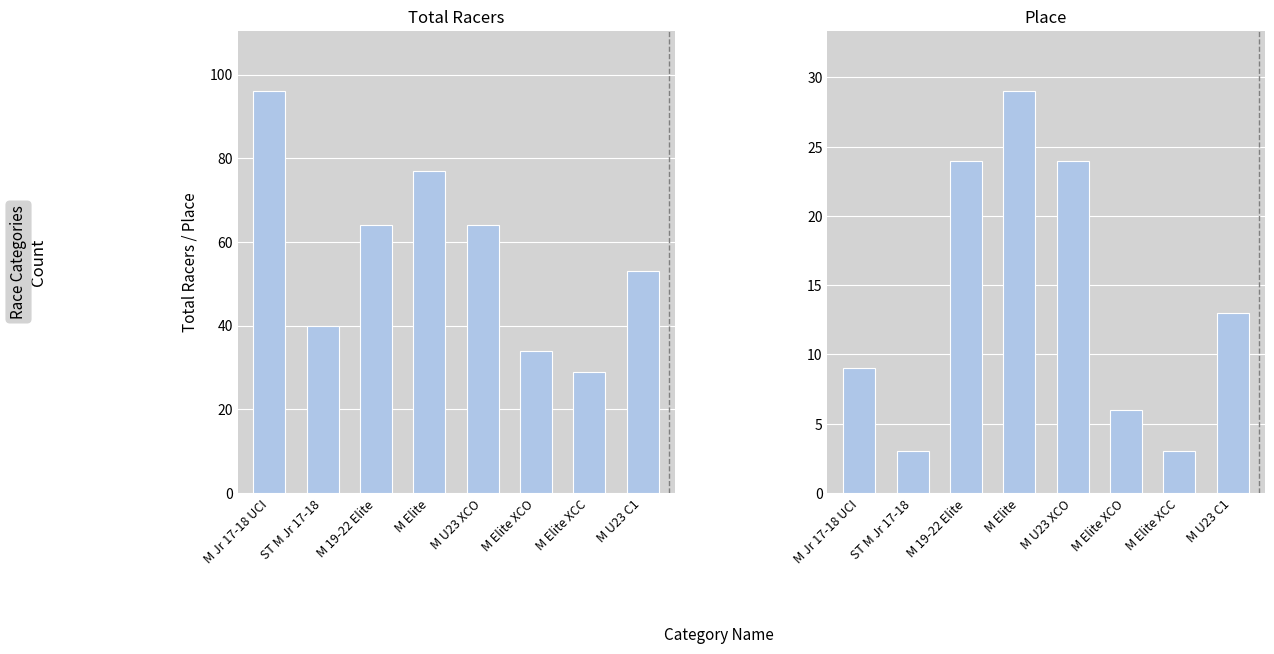

At which category does the chart reach its minimum across all series?

ST M Jr 17-18